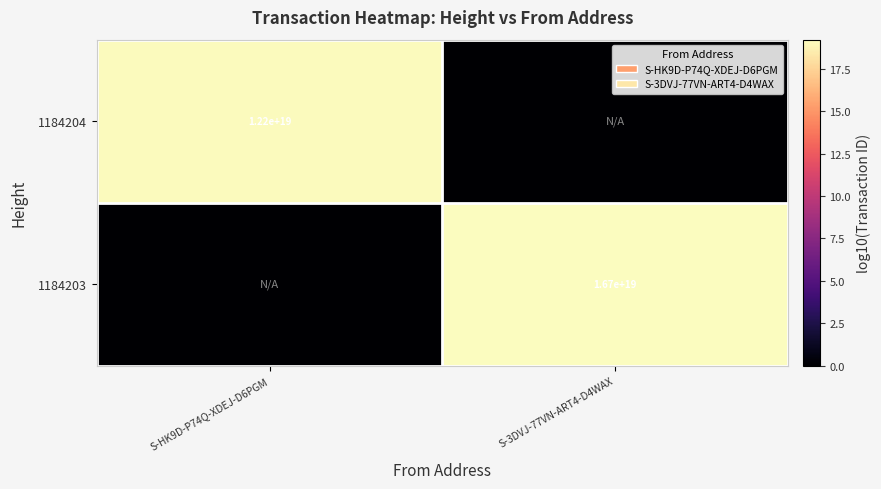

The value of 1184203 at S-3DVJ-77VN-ART4-D4WAX is 16700000000000000000. True or false?

True